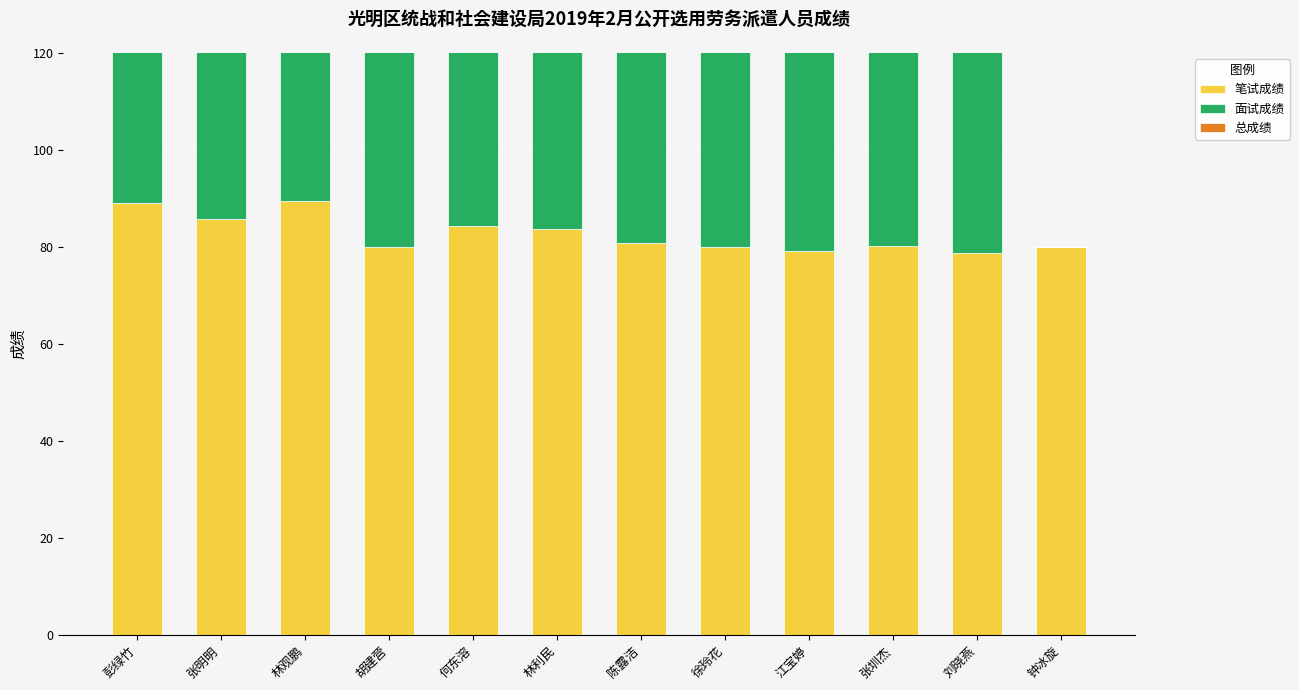

At which label does 总成绩 reach its minimum?

钟冰旋